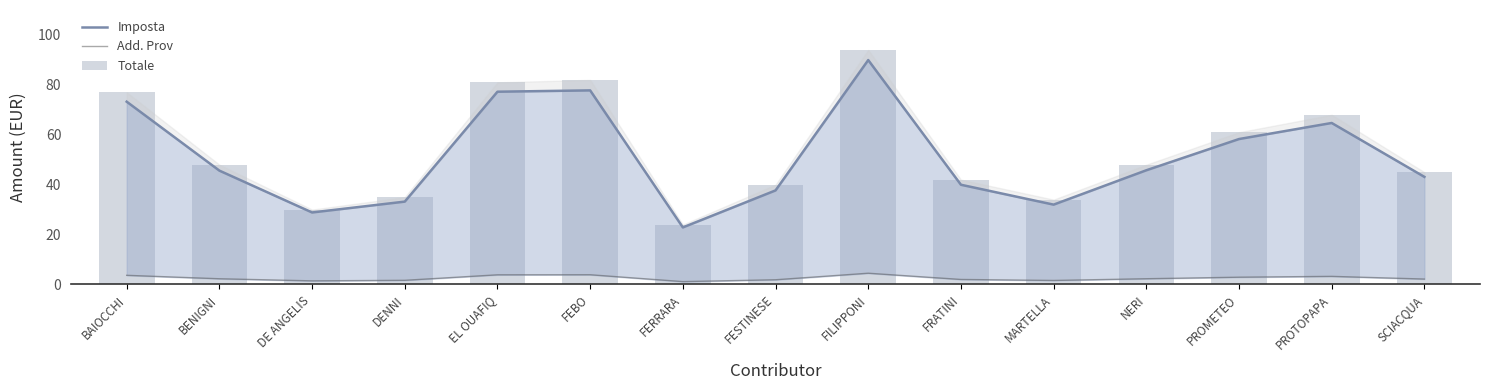

What is the difference between the second highest and second lowest values in the Add. Prov series?

2.5